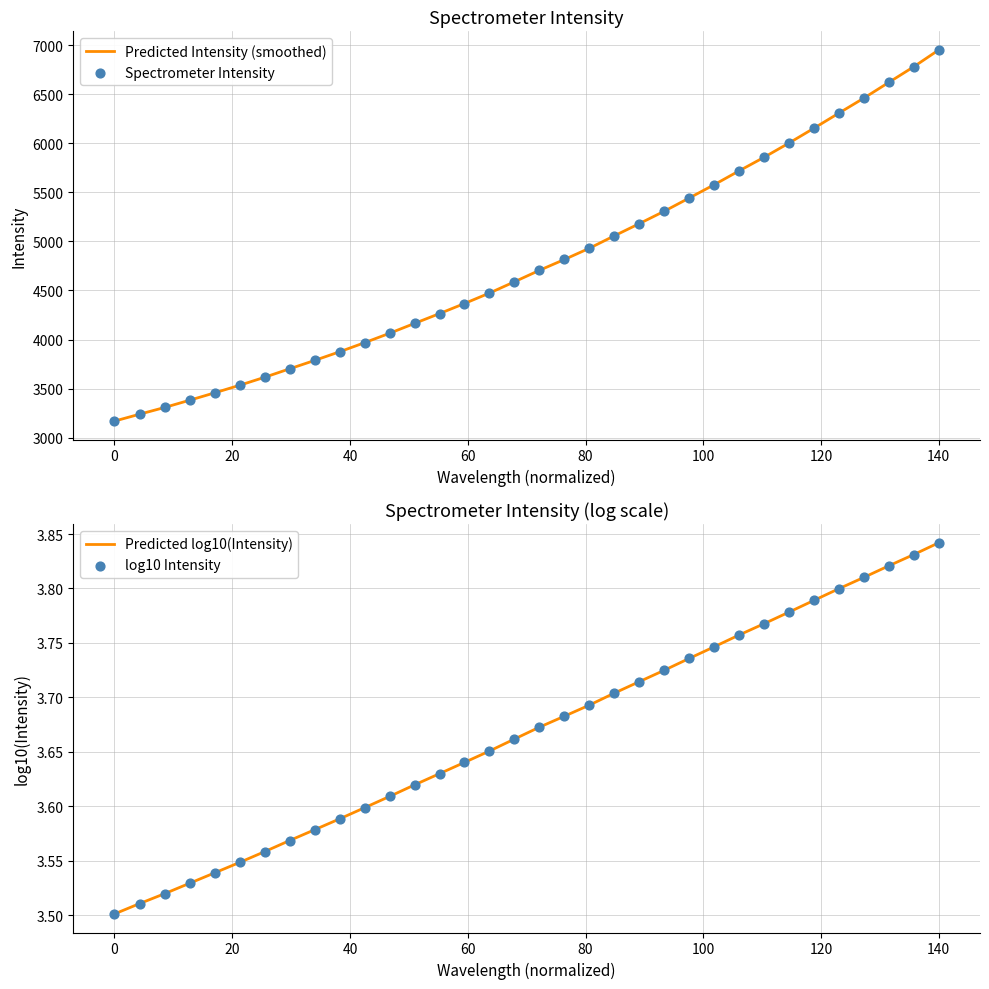

Which series contains the highest Y value?

Predicted Intensity (smoothed)